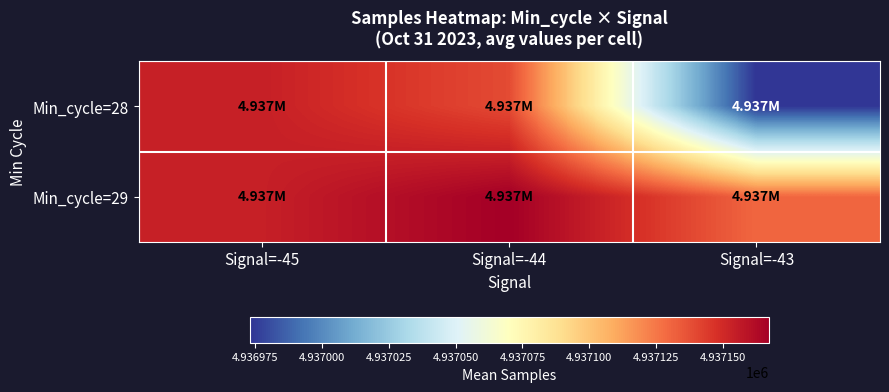

What is the greatest value displayed?

4937167.1